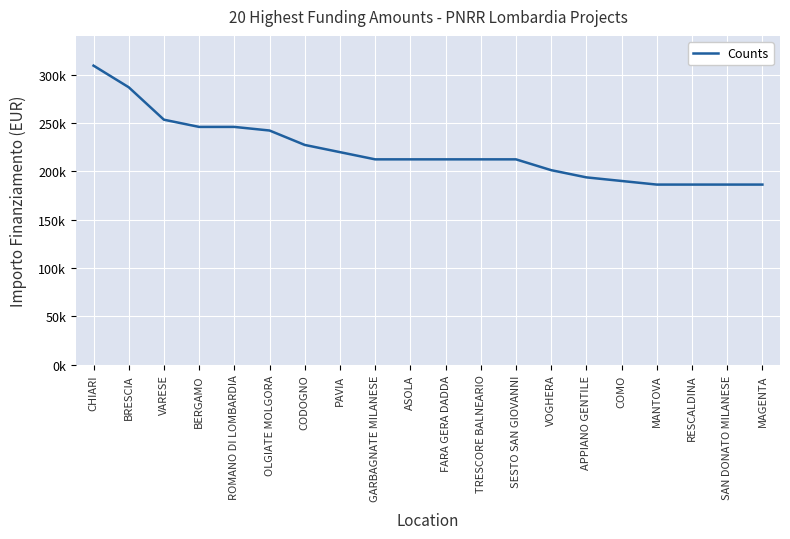

Does the chart have visible grid lines?

Yes